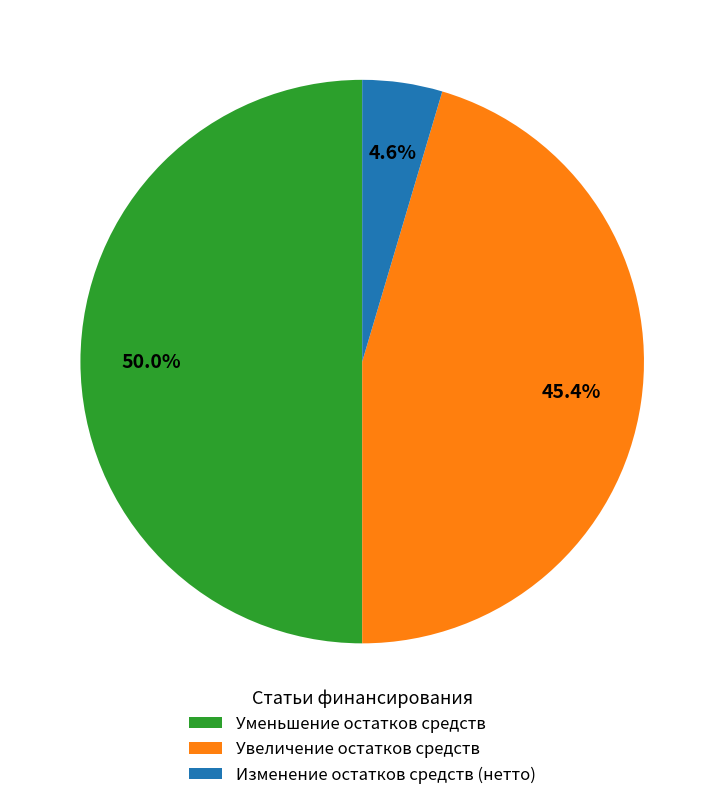

Is Увеличение остатков средств the majority of the pie?

No